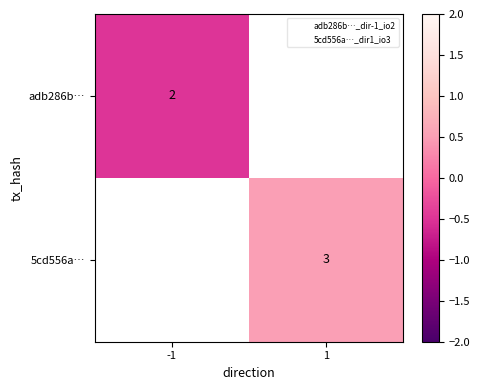

What is the minimum value shown in the chart?

-0.5